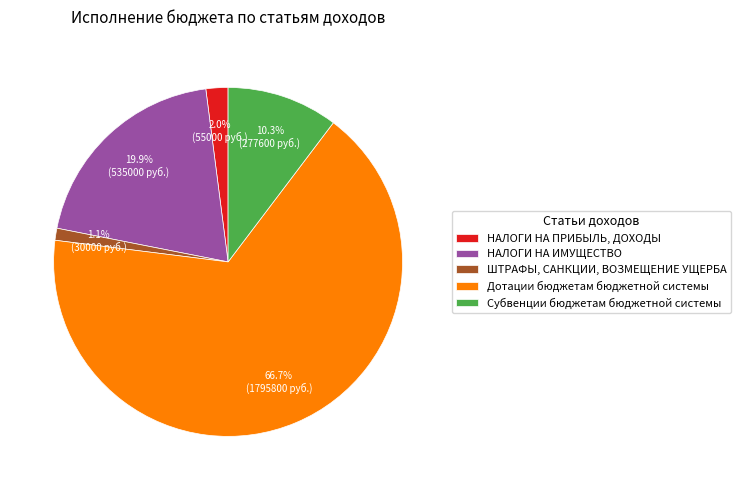

Which slice represents more than half of the pie?

Дотации бюджетам бюджетной системы